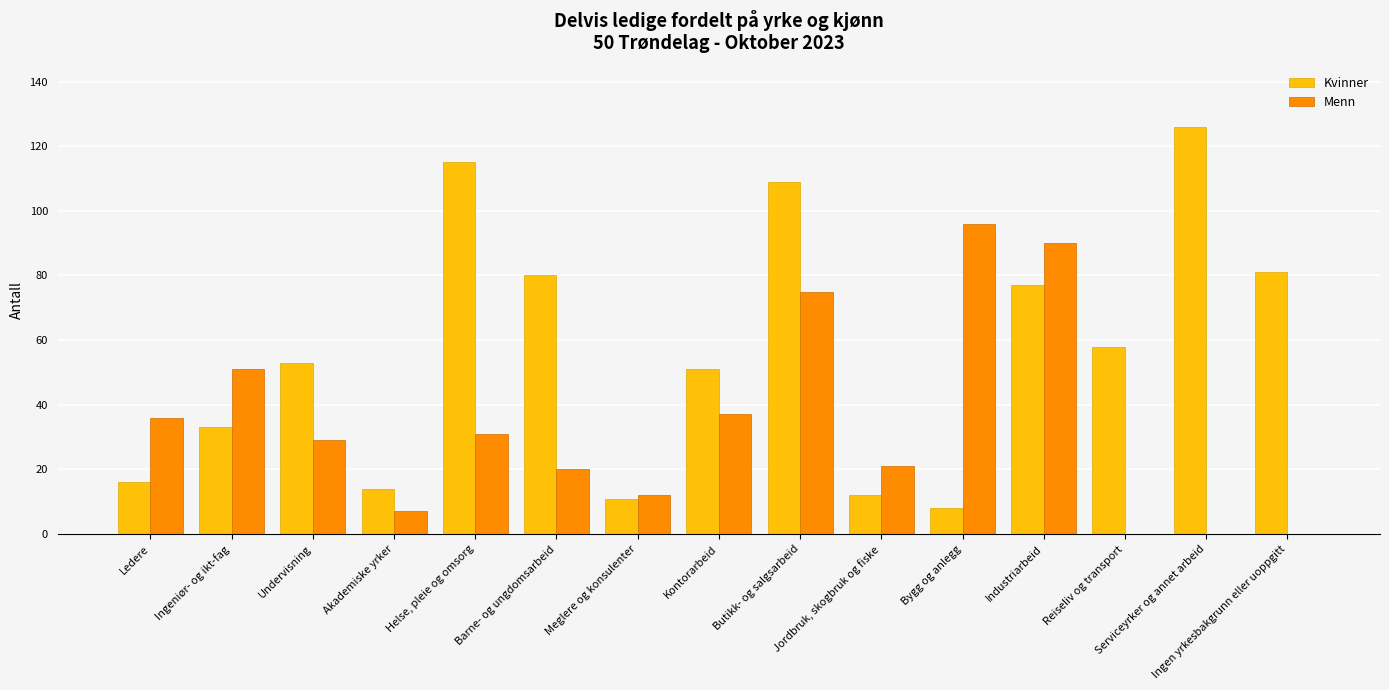

What is the maximum value shown in the chart?

126